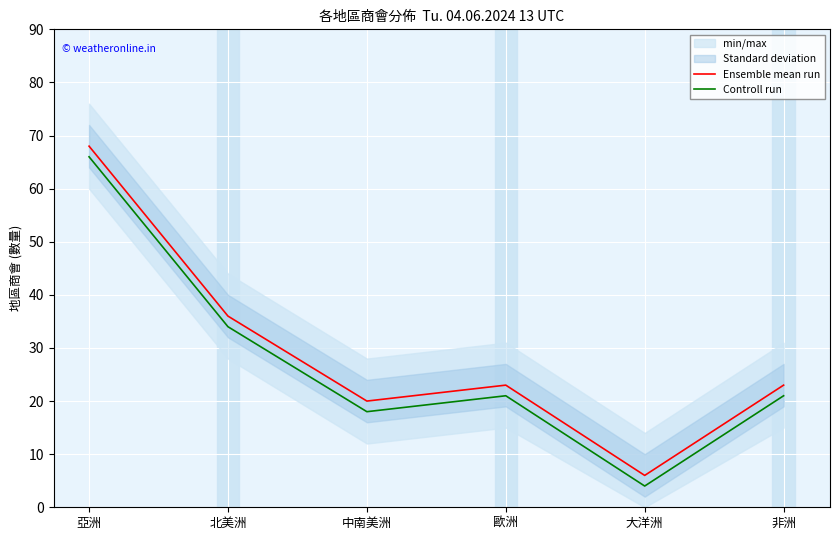

In Ensemble mean run, how many points are lower than both neighbors (excluding endpoints)?

2